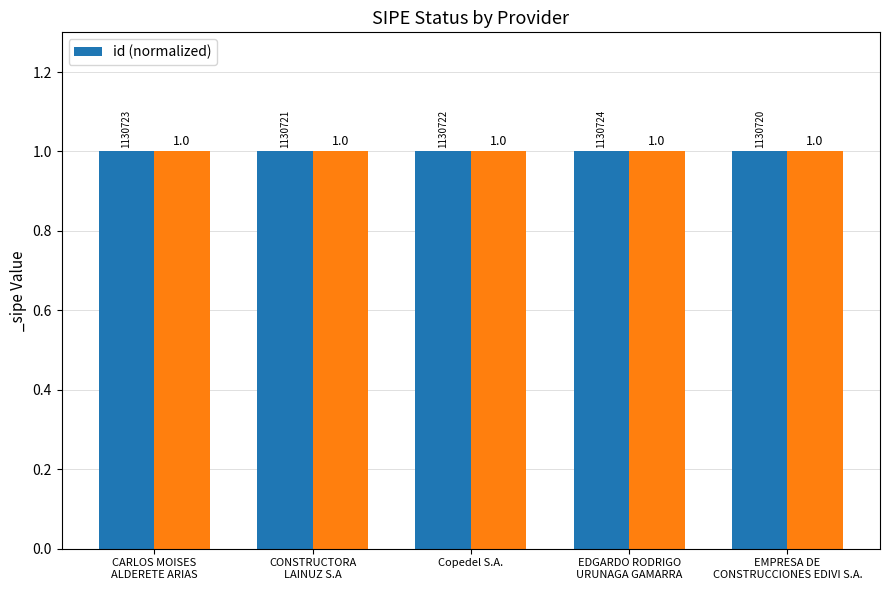

Which has a higher value, CONSTRUCTORA
LAINUZ S.A or EDGARDO RODRIGO
URUNAGA GAMARRA?

EDGARDO RODRIGO
URUNAGA GAMARRA